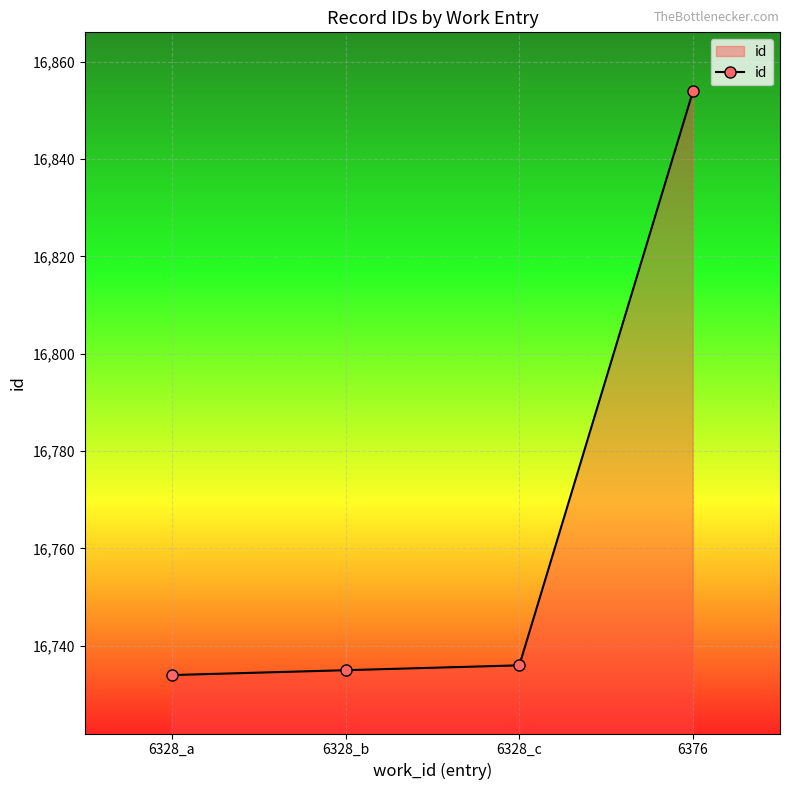

The value at 6328_c is 16736. True or false?

True